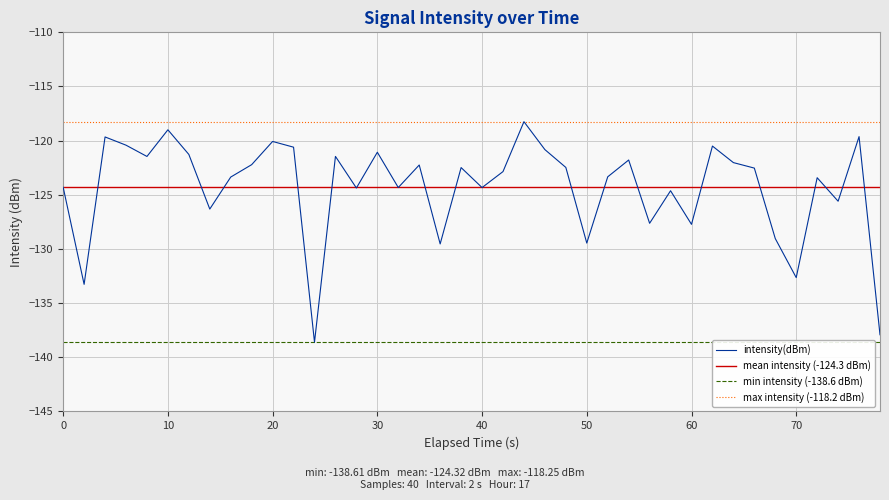

How many series are shown in this chart?

1